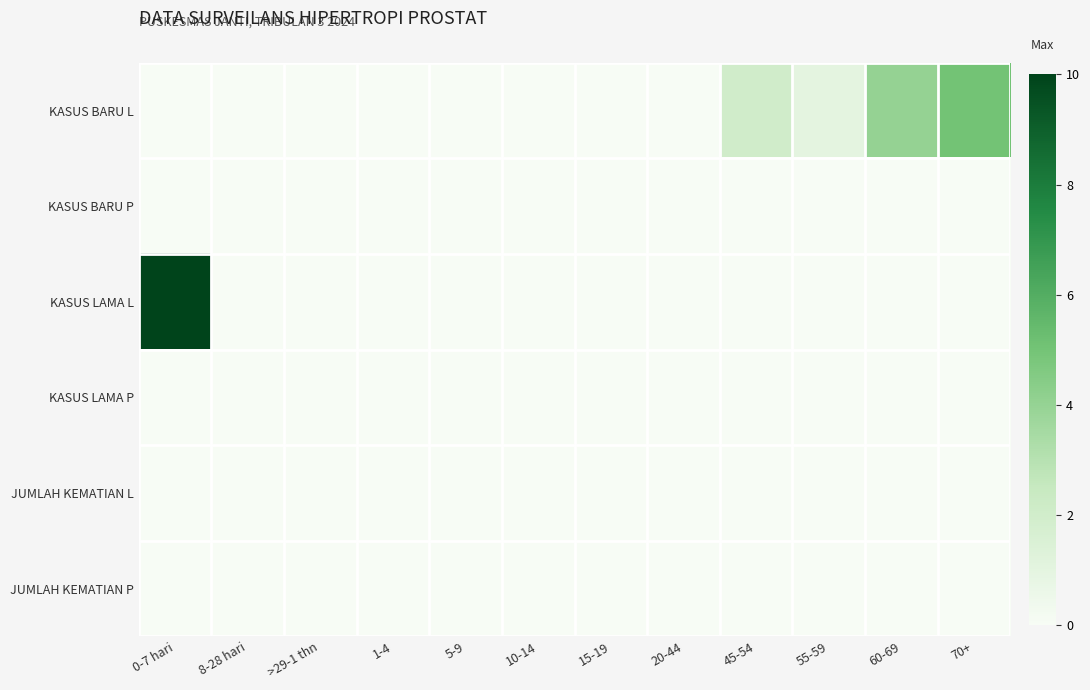

Reading left to right, extract all data points from this chart.

KASUS BARU L: 0-7 hari=0	8-28 hari=0	>29-1 thn=0	1-4=0	5-9=0	10-14=0	15-19=0	20-44=0	45-54=2	55-59=1	60-69=4	70+=5
KASUS BARU P: 0-7 hari=0	8-28 hari=0	>29-1 thn=0	1-4=0	5-9=0	10-14=0	15-19=0	20-44=0	45-54=0	55-59=0	60-69=0	70+=0
KASUS LAMA L: 0-7 hari=10	8-28 hari=0	>29-1 thn=0	1-4=0	5-9=0	10-14=0	15-19=0	20-44=0	45-54=0	55-59=0	60-69=0	70+=0
KASUS LAMA P: 0-7 hari=0	8-28 hari=0	>29-1 thn=0	1-4=0	5-9=0	10-14=0	15-19=0	20-44=0	45-54=0	55-59=0	60-69=0	70+=0
JUMLAH KEMATIAN L: 0-7 hari=0	8-28 hari=0	>29-1 thn=0	1-4=0	5-9=0	10-14=0	15-19=0	20-44=0	45-54=0	55-59=0	60-69=0	70+=0
JUMLAH KEMATIAN P: 0-7 hari=0	8-28 hari=0	>29-1 thn=0	1-4=0	5-9=0	10-14=0	15-19=0	20-44=0	45-54=0	55-59=0	60-69=0	70+=0